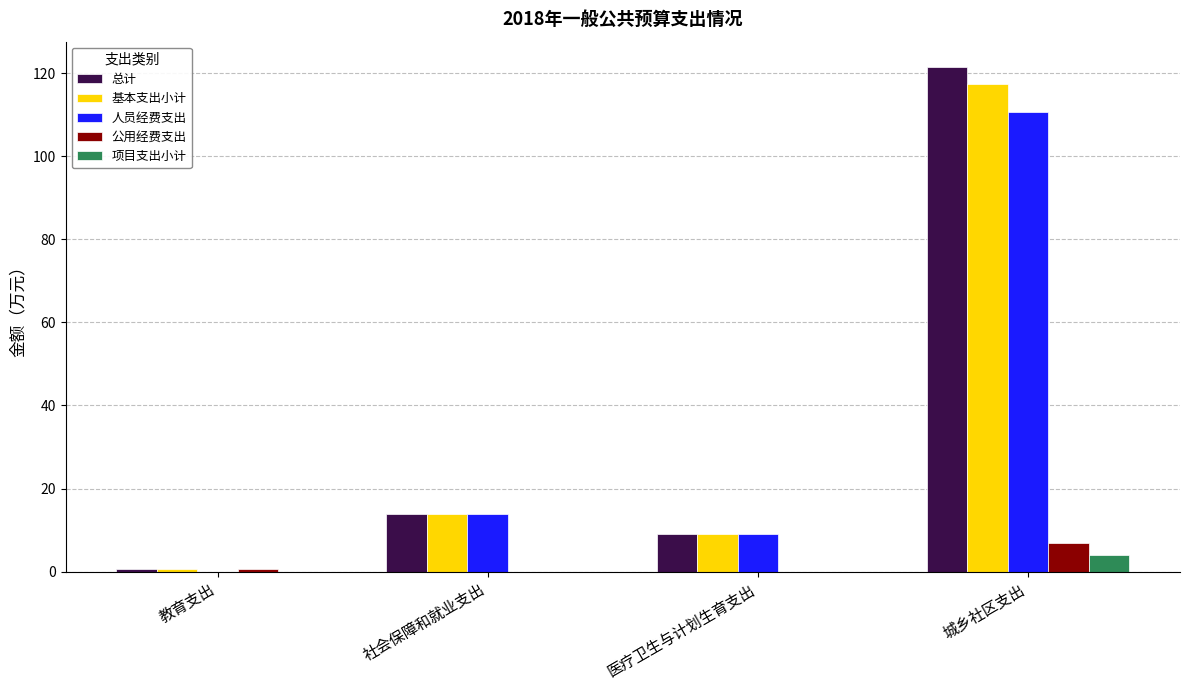

How many categories are shown in the chart?

4